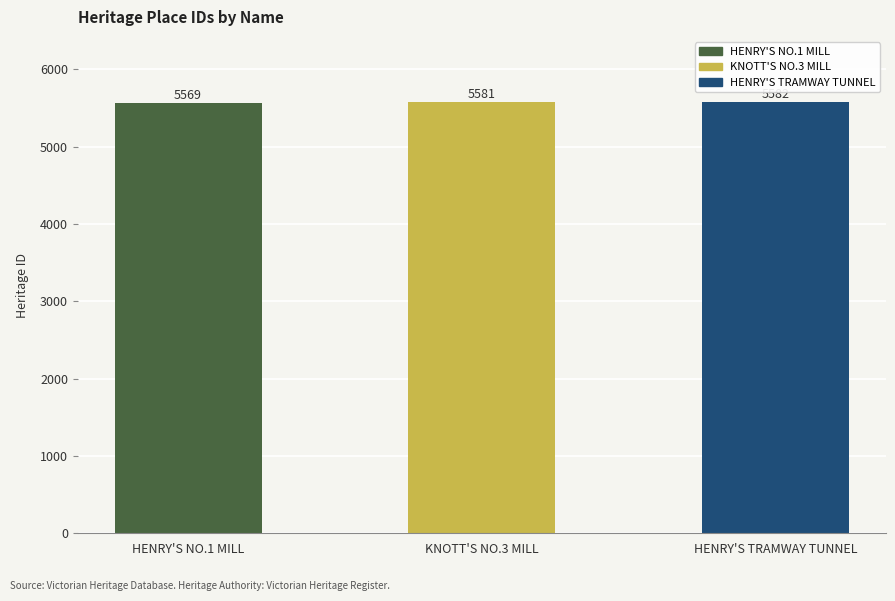

Where is the data nearest to the value 5575?

HENRY'S NO.1 MILL